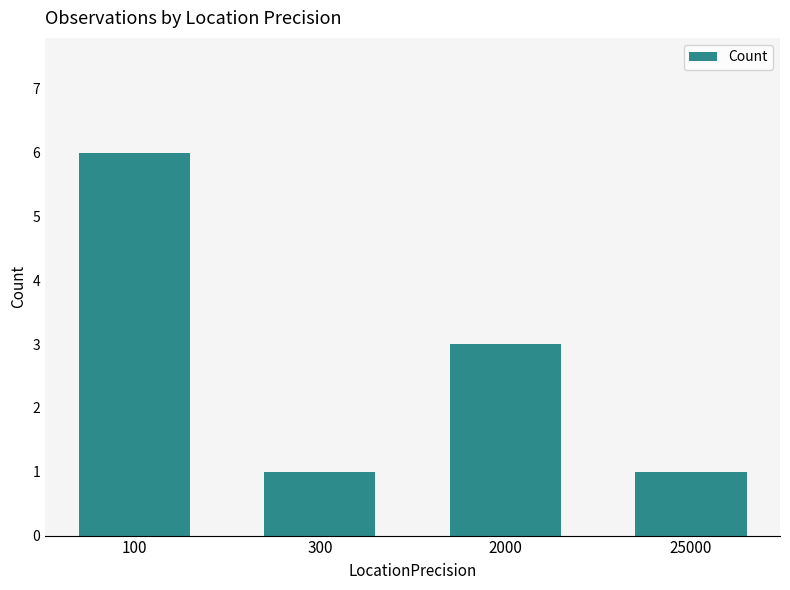

The chart shows a value of 1 at 300. True or false?

True